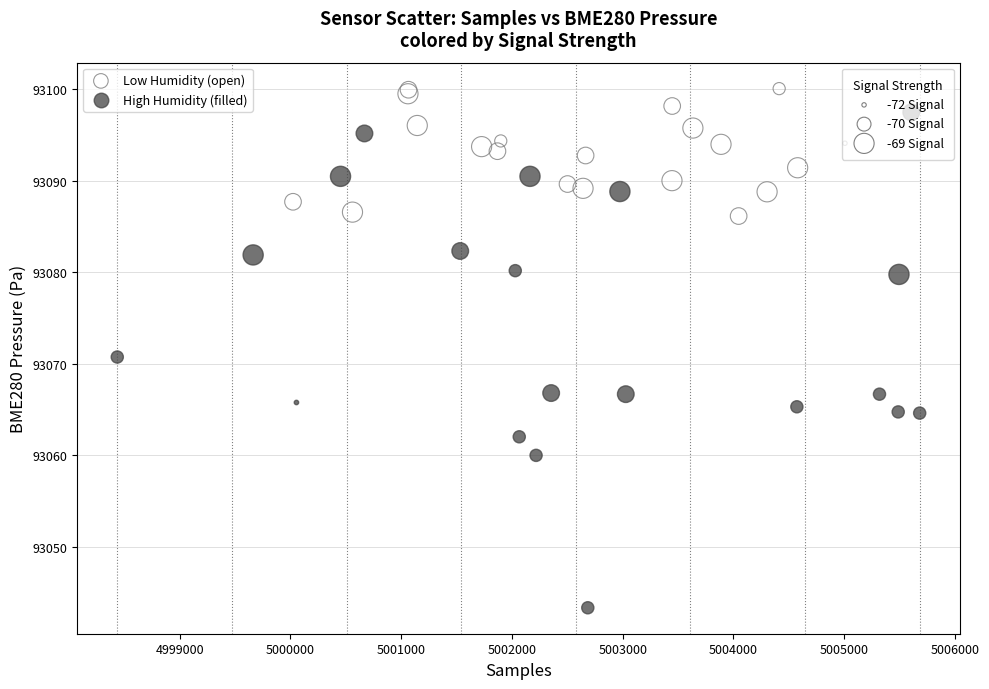

What are all the series names shown in the legend?

Low Humidity (open), High Humidity (filled)